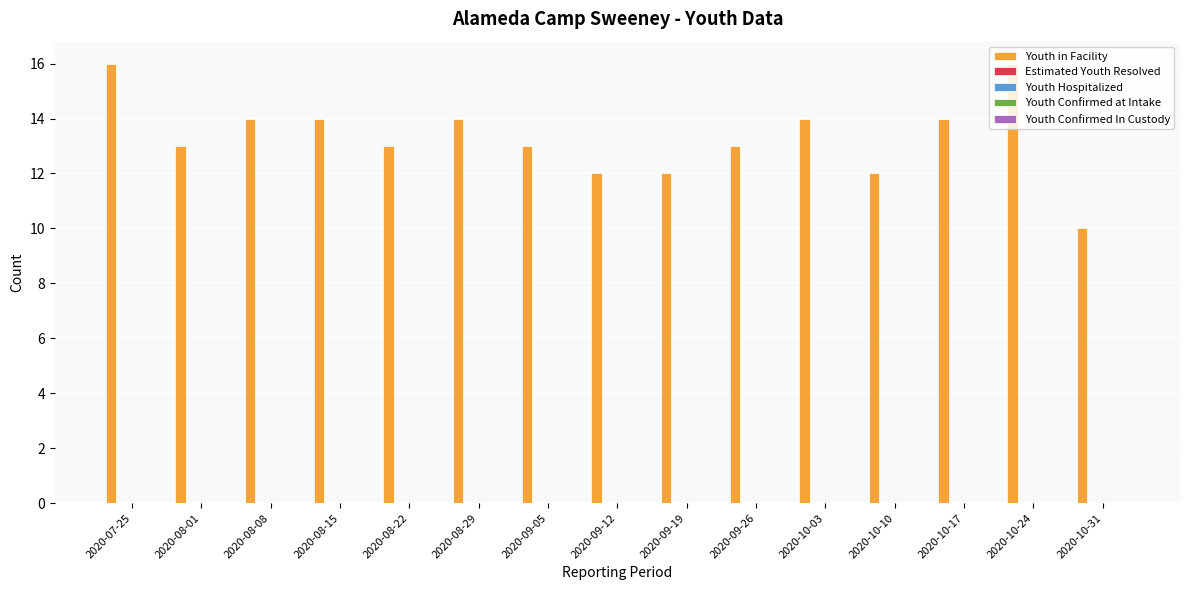

What is the difference between the maximum and minimum values?

6